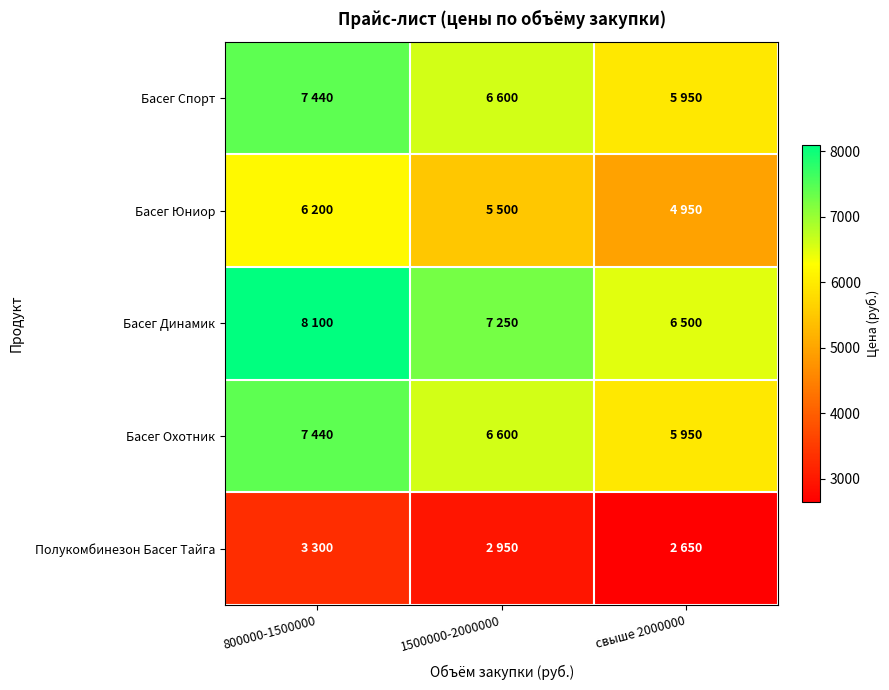

Reading left to right, what are all the values shown in this chart?

Басег Спорт: 800000-1500000=7440	1500000-2000000=6600	свыше 2000000=5950
Басег Юниор: 800000-1500000=6200	1500000-2000000=5500	свыше 2000000=4950
Басег Динамик: 800000-1500000=8100	1500000-2000000=7250	свыше 2000000=6500
Басег Охотник: 800000-1500000=7440	1500000-2000000=6600	свыше 2000000=5950
Полукомбинезон Басег Тайга: 800000-1500000=3300	1500000-2000000=2950	свыше 2000000=2650